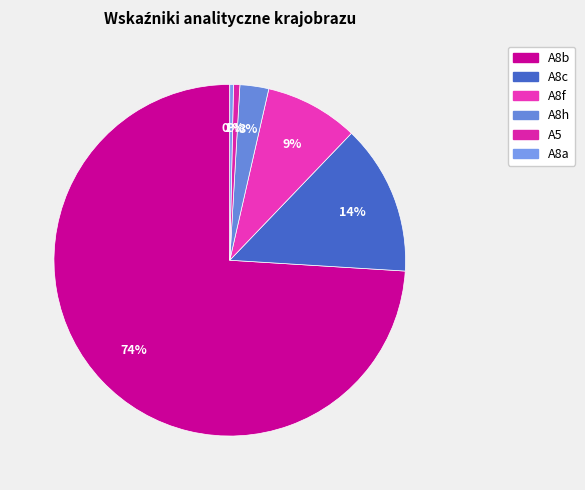

Count the number of slices in the pie.

6